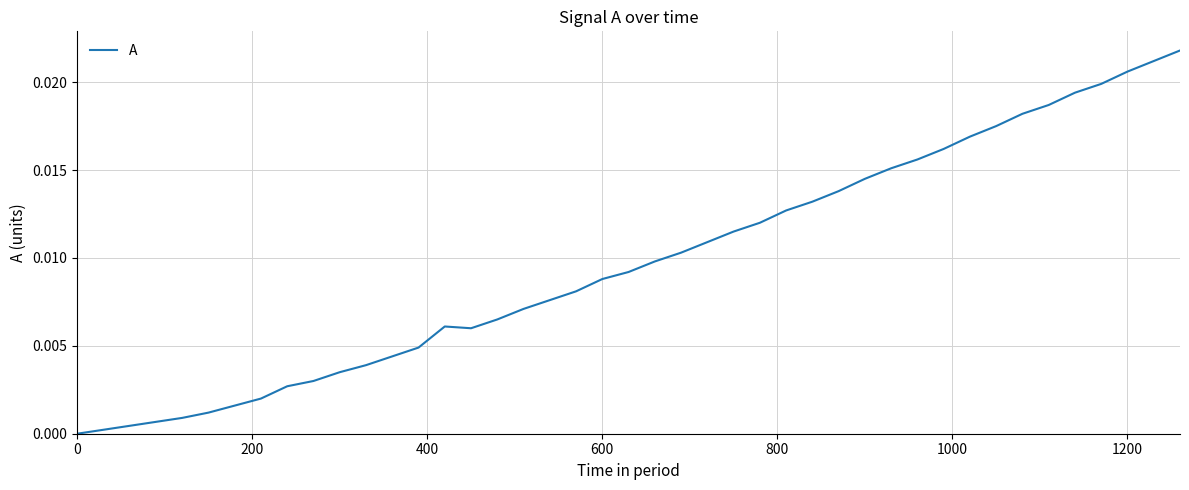

How many lines are shown in the chart?

1